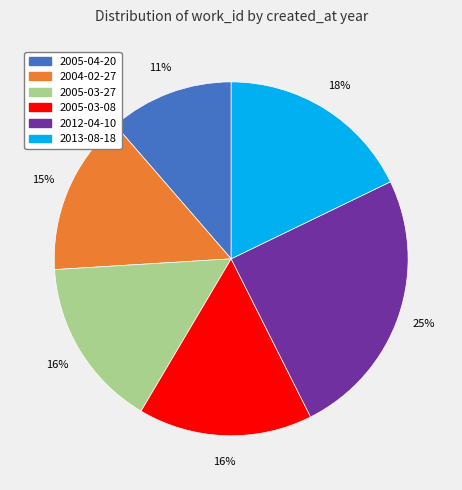

To the nearest percent, what is the average slice percentage?

17%